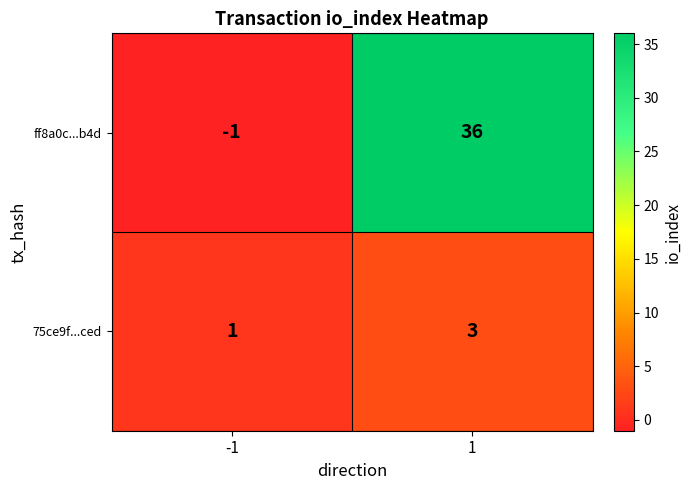

Which category has the lowest value across all series?

-1